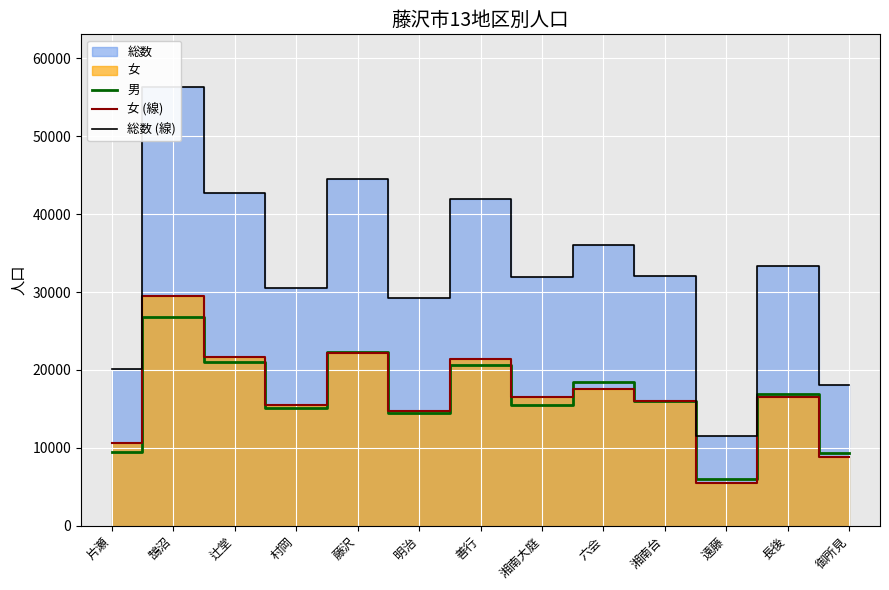

Count the number of data series in this chart.

3